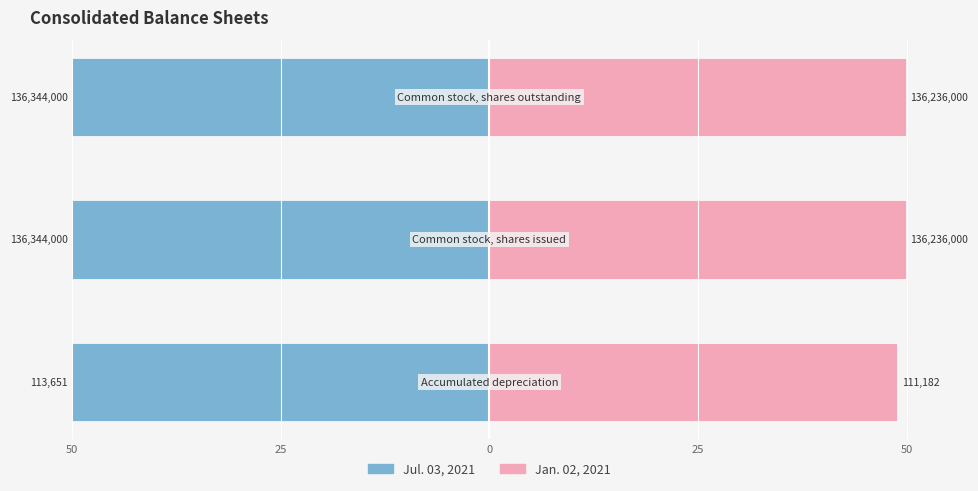

Are the bars horizontal?

Yes